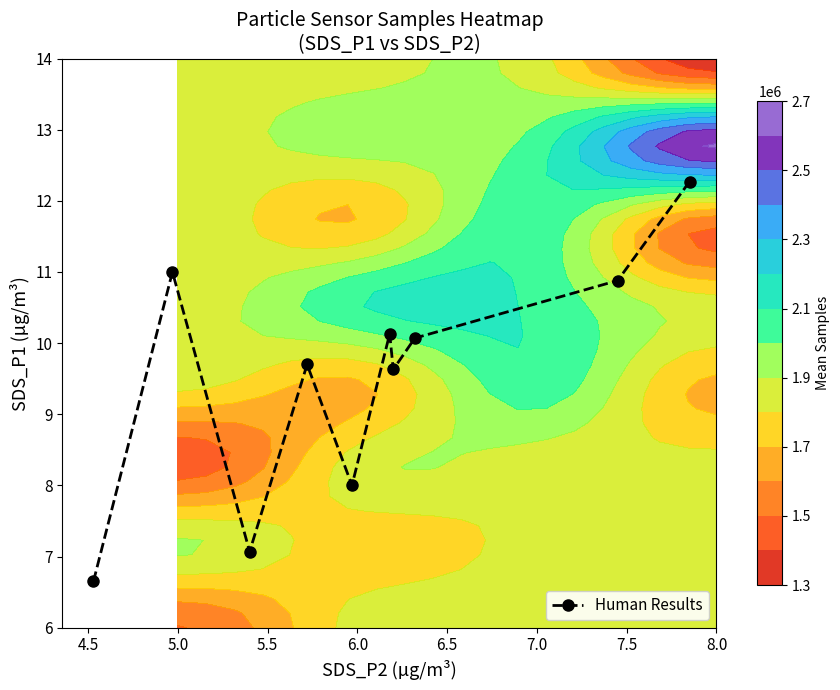

What is the value of the Human Results point at the 1st from the left?

6.7